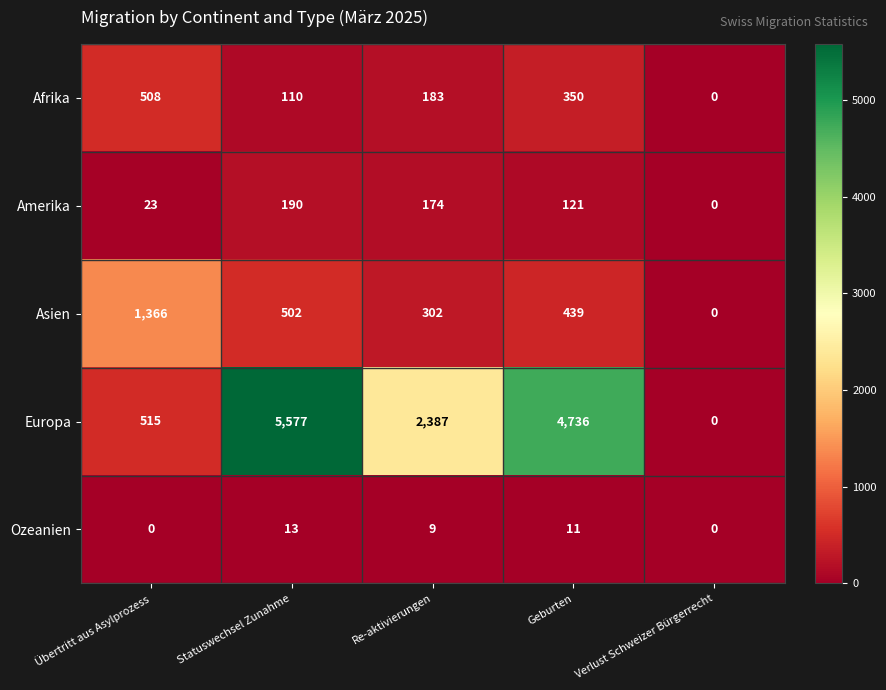

Is it true that Europa equals 2387 at Re-aktivierungen?

True